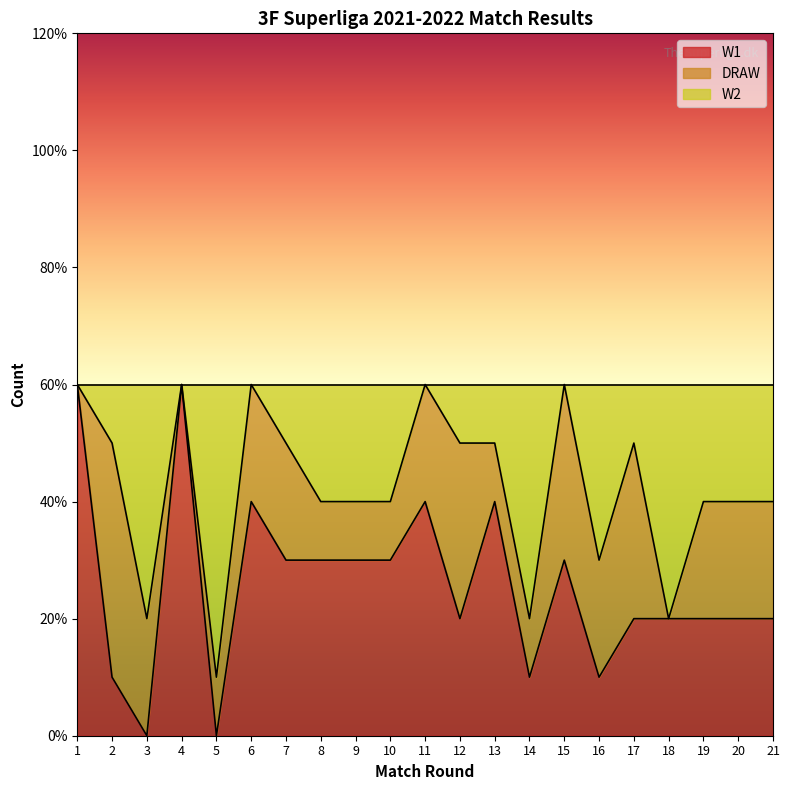

What is the maximum value shown in the chart?

6